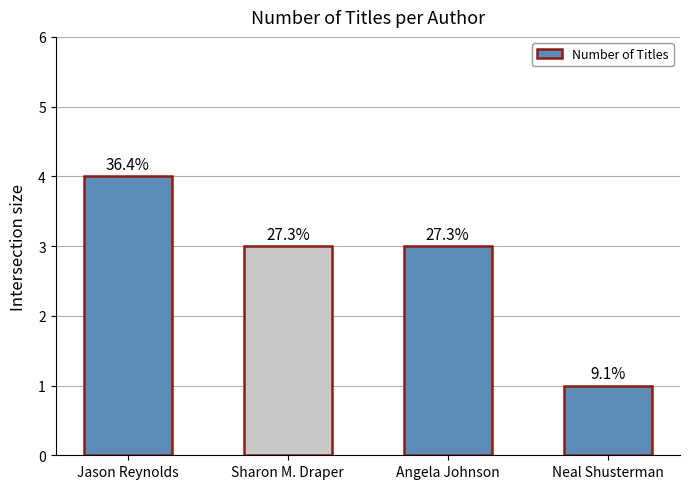

What is the label of the 1st bar from the right?

Neal Shusterman